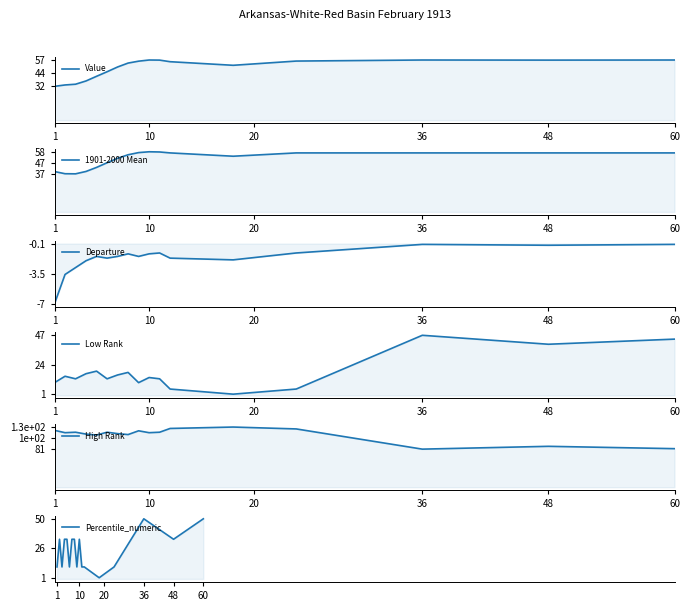

Which series has the widest spread of values?

Percentile_numeric